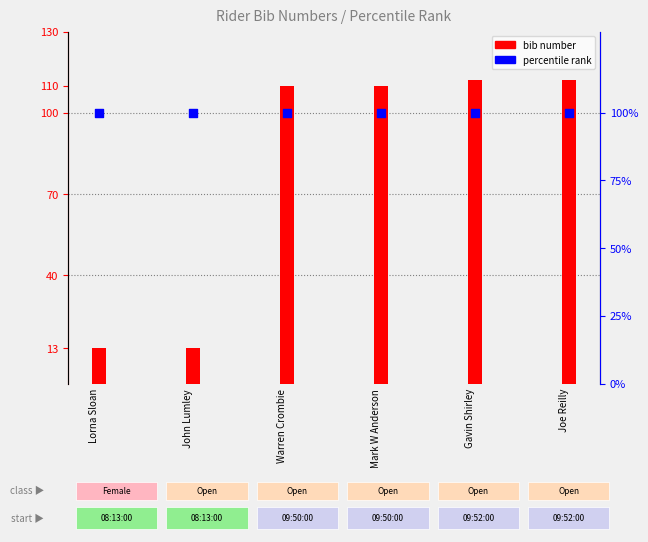

What is the total value across all series at Mark W Anderson?

210